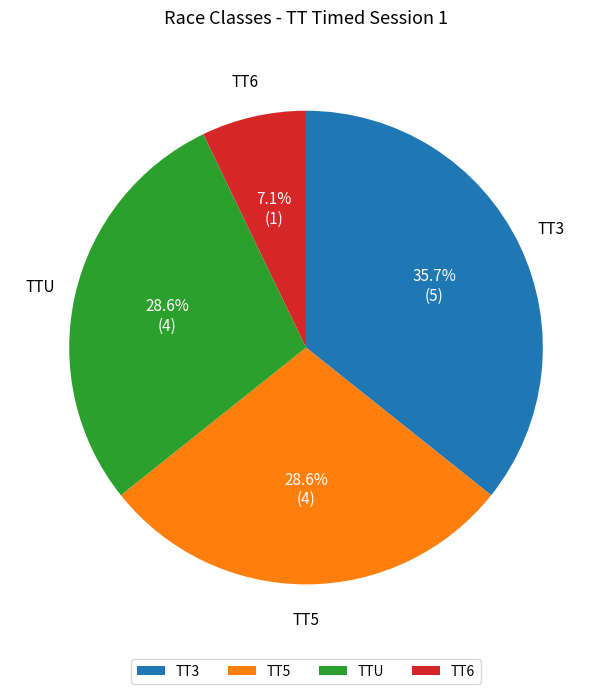

What is the total percentage of TT5 and TT3?

64.3%